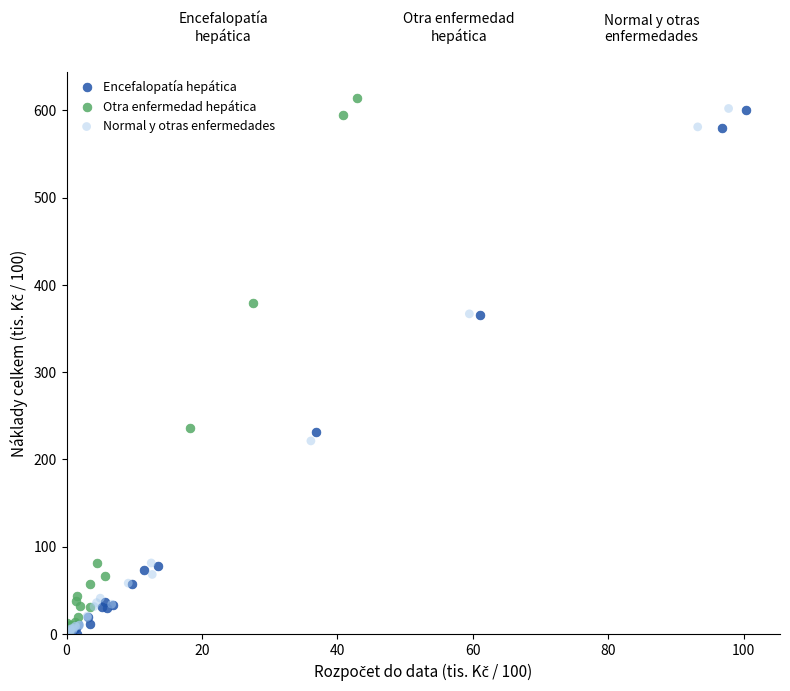

Which series has the widest spread of Y values?

Otra enfermedad hepática